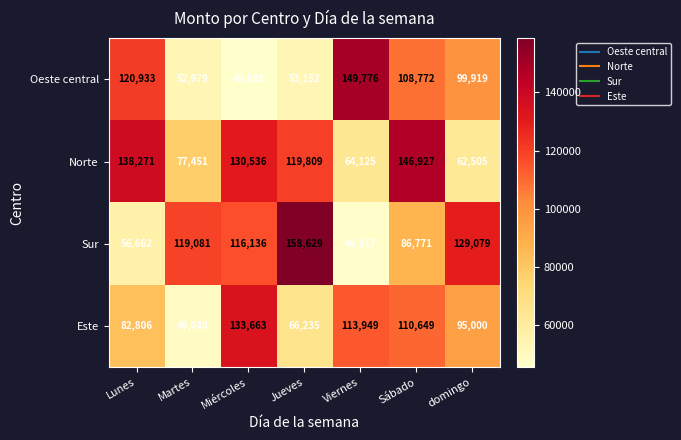

What is the total value across all series at Miércoles?

426018